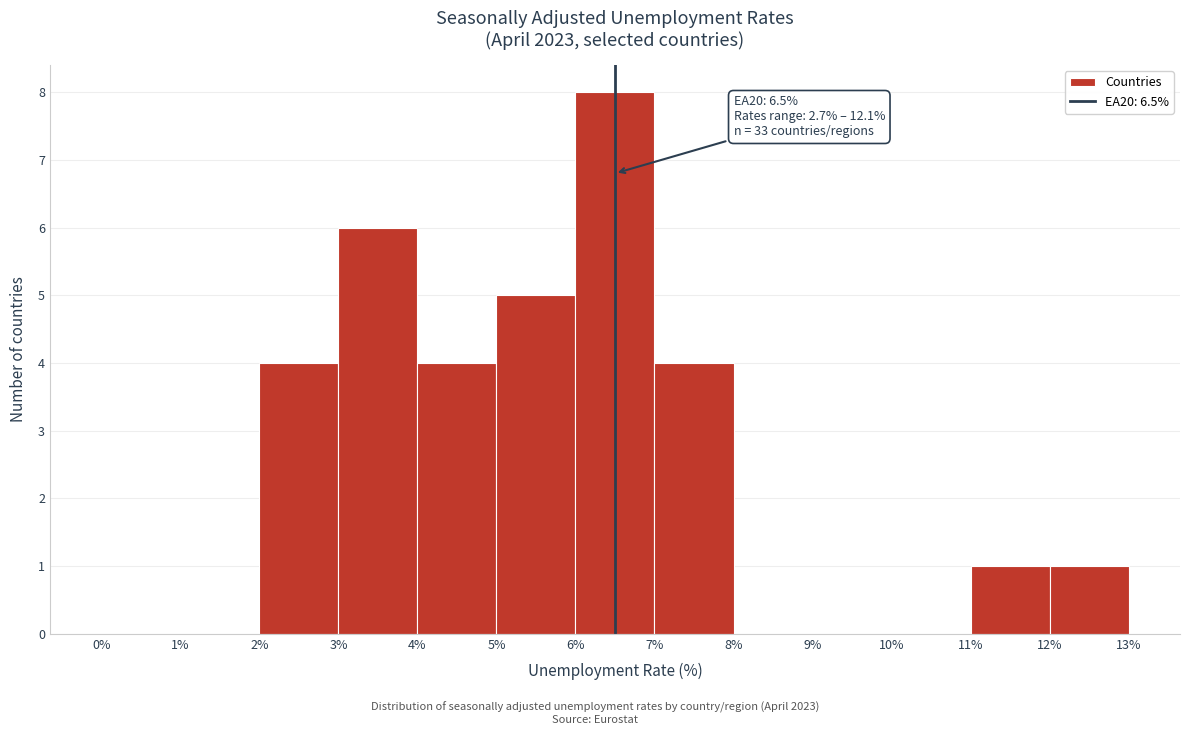

Over which range of the x-axis is the bar tallest?

6% to 7%